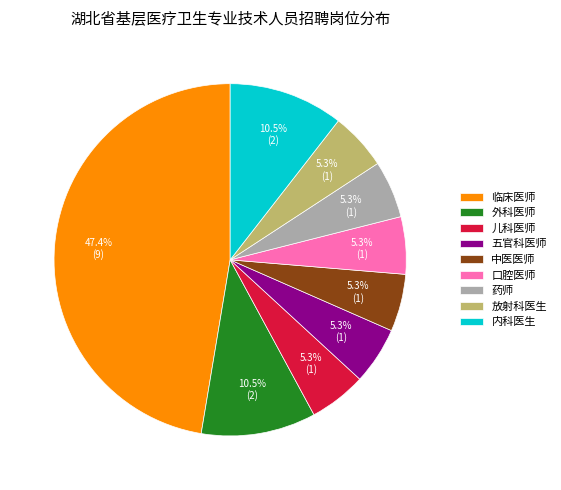

Is it true that 五官科医师 is 5% of the pie?

True